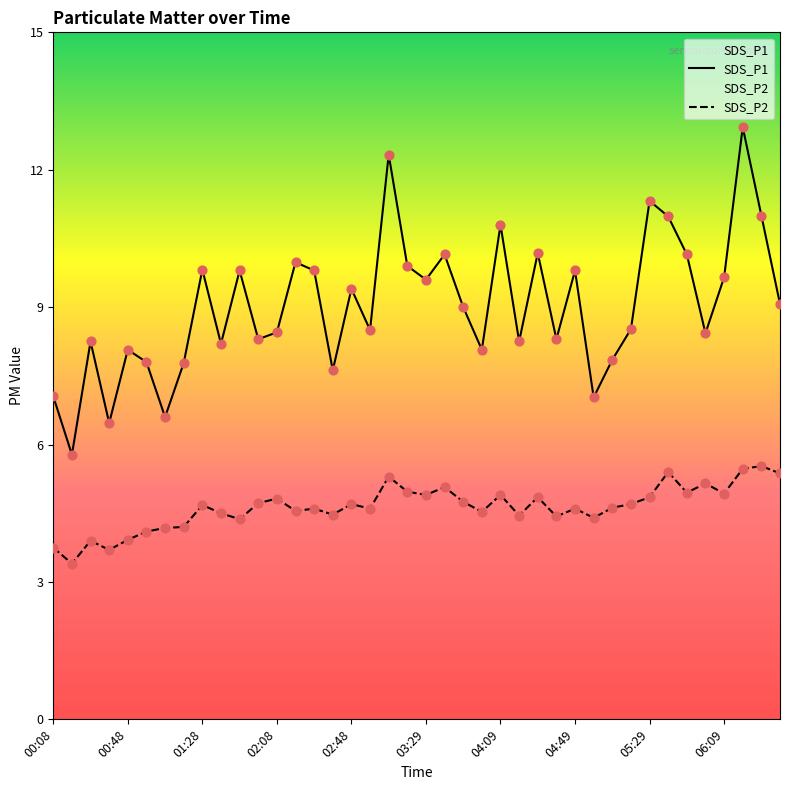

Which series reaches the maximum Y coordinate?

SDS_P1